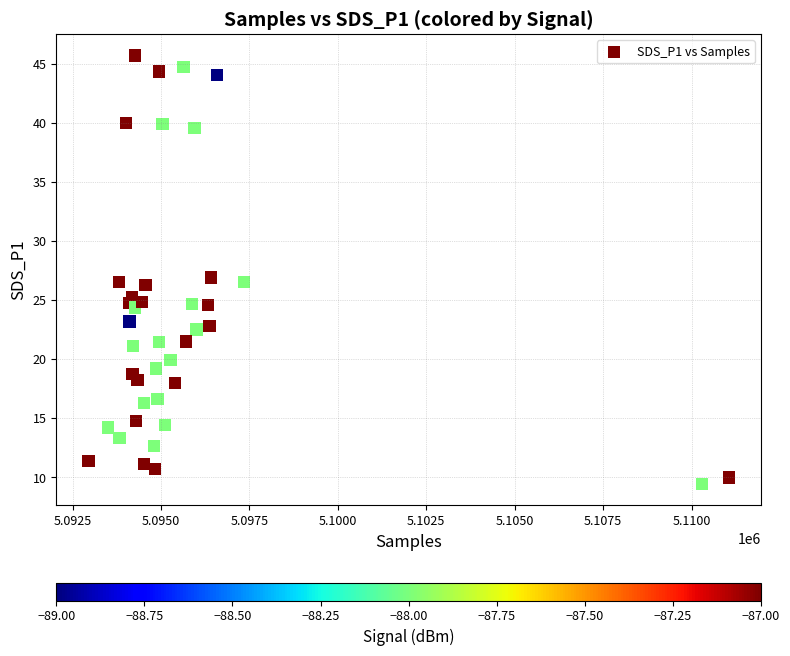

What is the range of X values (max minus min)?

18106.0